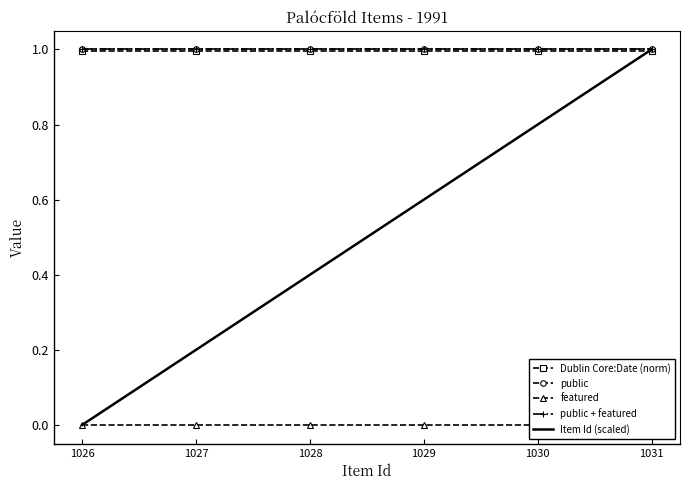

True or false: Dublin Core:Date (norm) has a value of 1.0 at 1027.

True